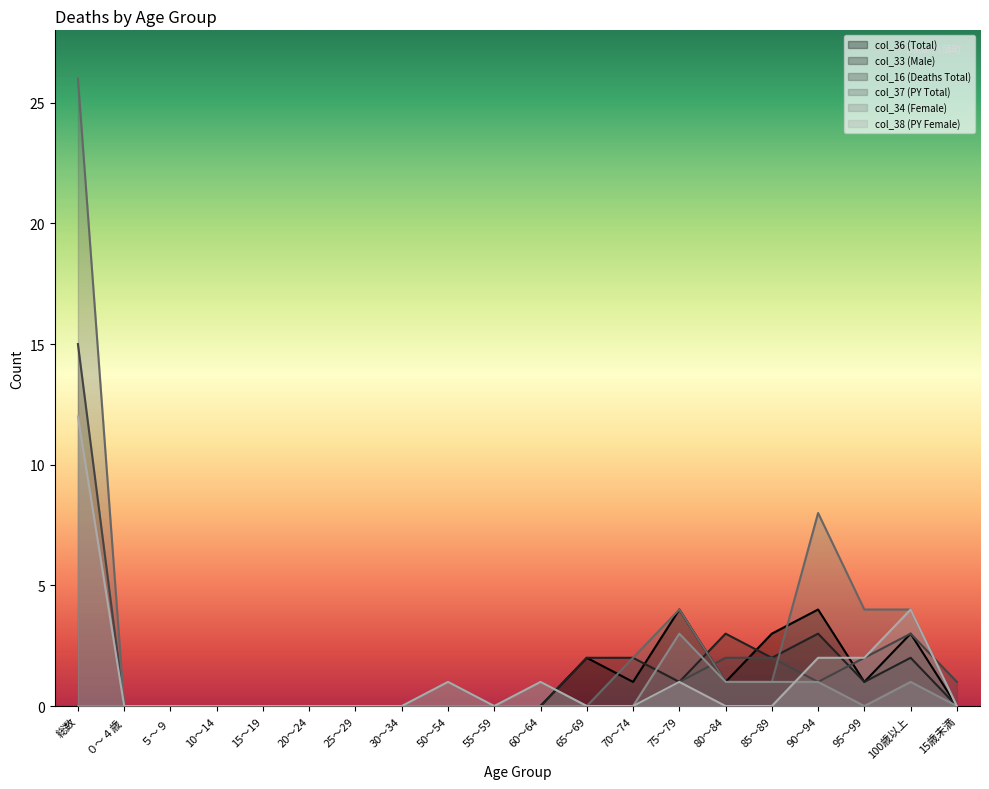

Which series has the largest total across all categories?

col_37 (PY Total)